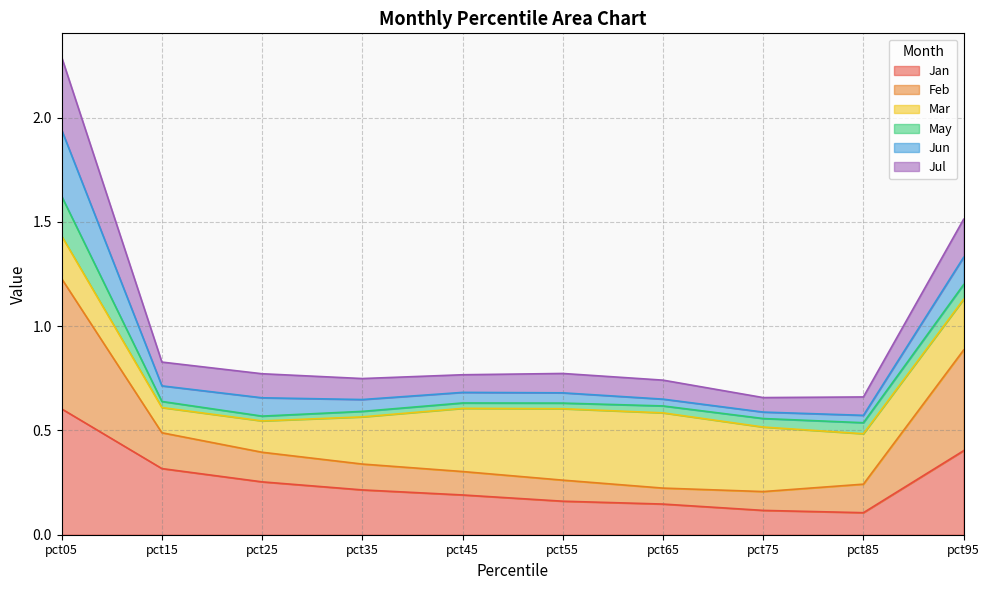

Which series has the widest spread of values?

Jul